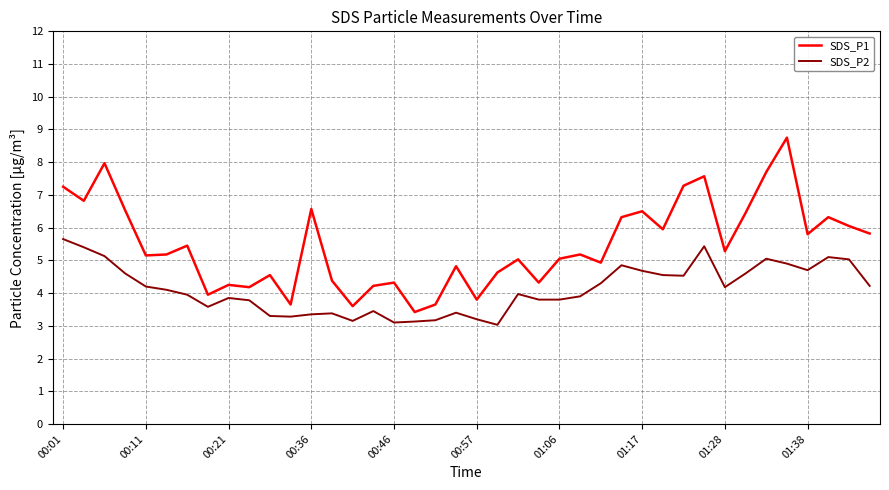

How many distinct data groups are displayed?

2